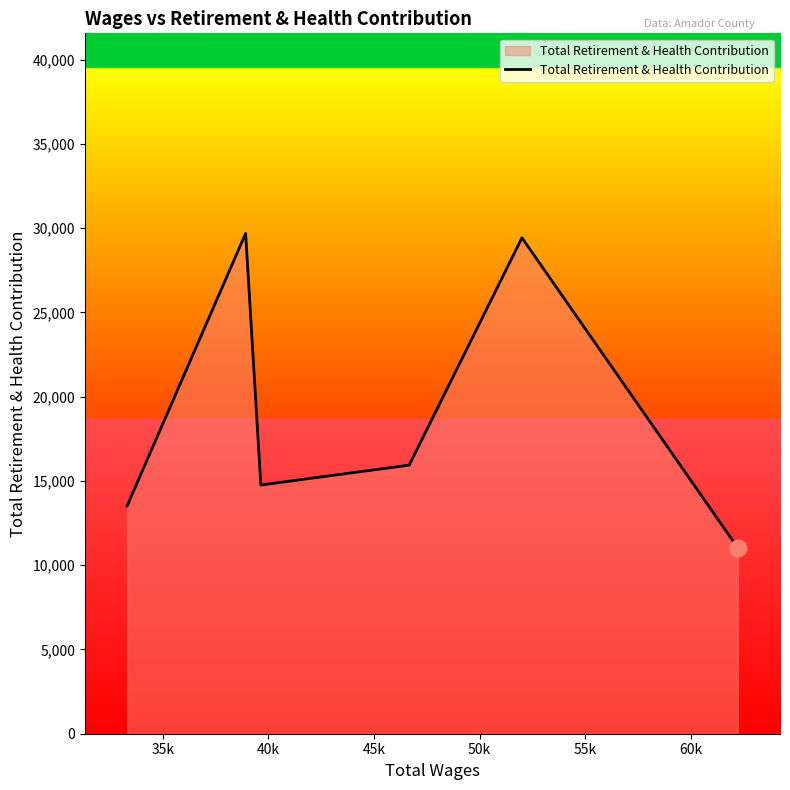

True or false: there are more than 0 points higher than both neighbors.

True